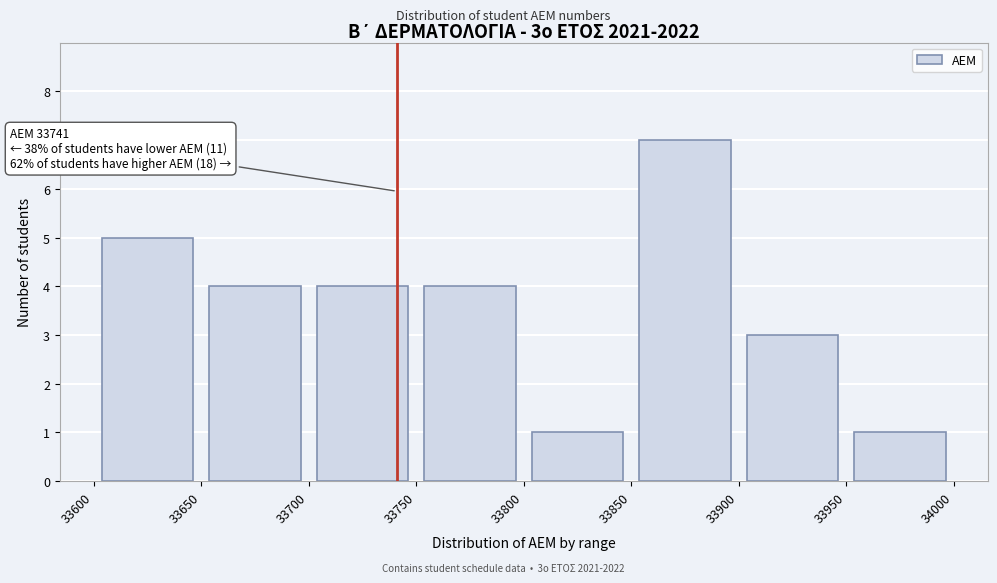

Which range on the x-axis has the tallest bar?

33850 to 33900